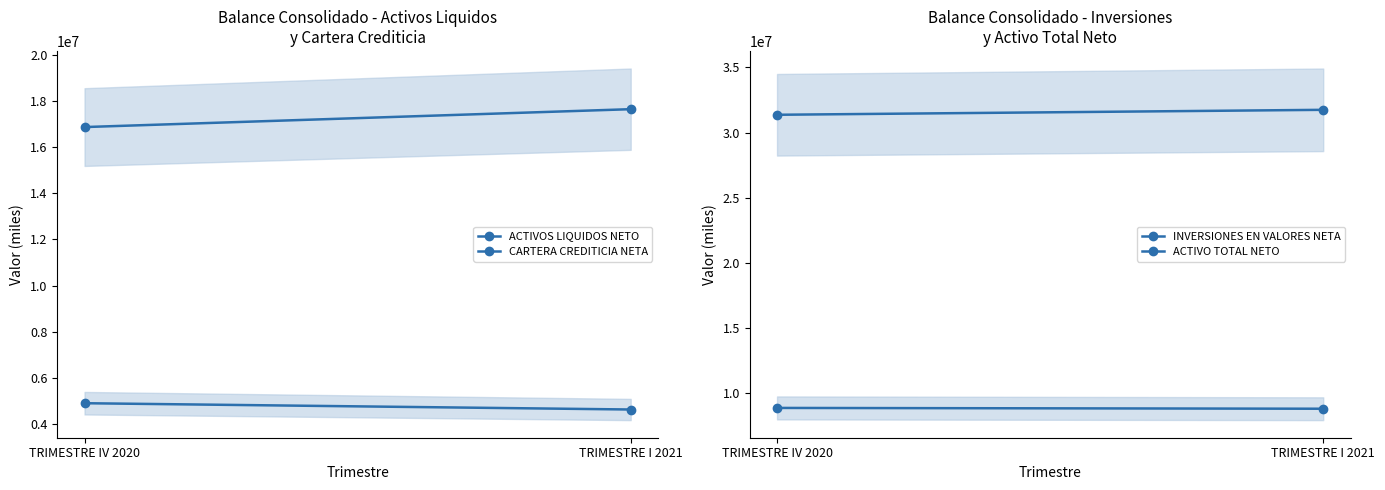

At TRIMESTRE IV 2020, list the series in order from smallest to largest.

ACTIVOS LIQUIDOS NETO, INVERSIONES EN VALORES NETA, CARTERA CREDITICIA NETA, ACTIVO TOTAL NETO